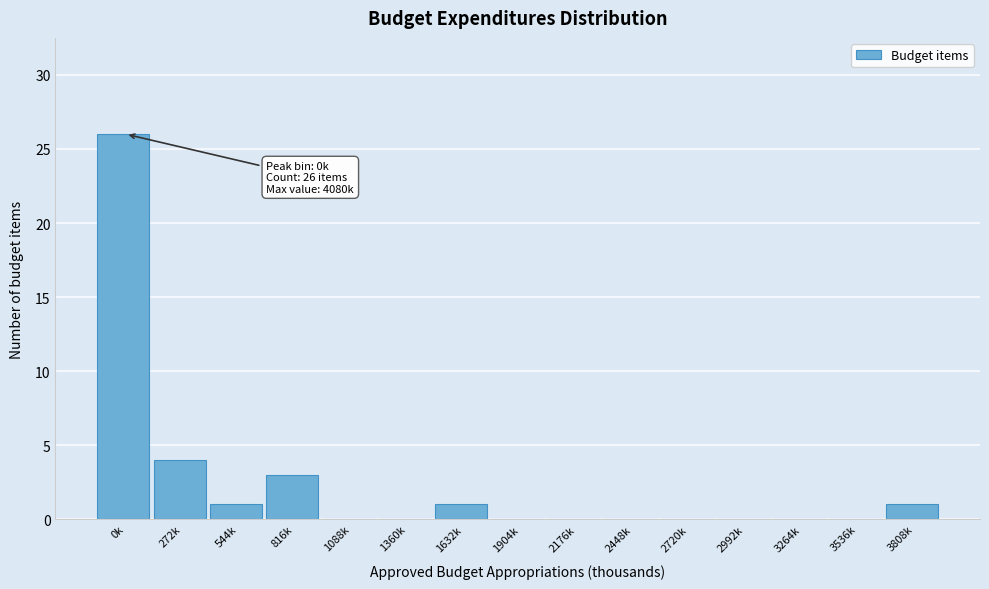

Reading right to left, what are all the values shown in this chart?

3808k=1	3536k=0	3264k=0	2992k=0	2720k=0	2448k=0	2176k=0	1904k=0	1632k=1	1360k=0	1088k=0	816k=3	544k=1	272k=4	0k=26